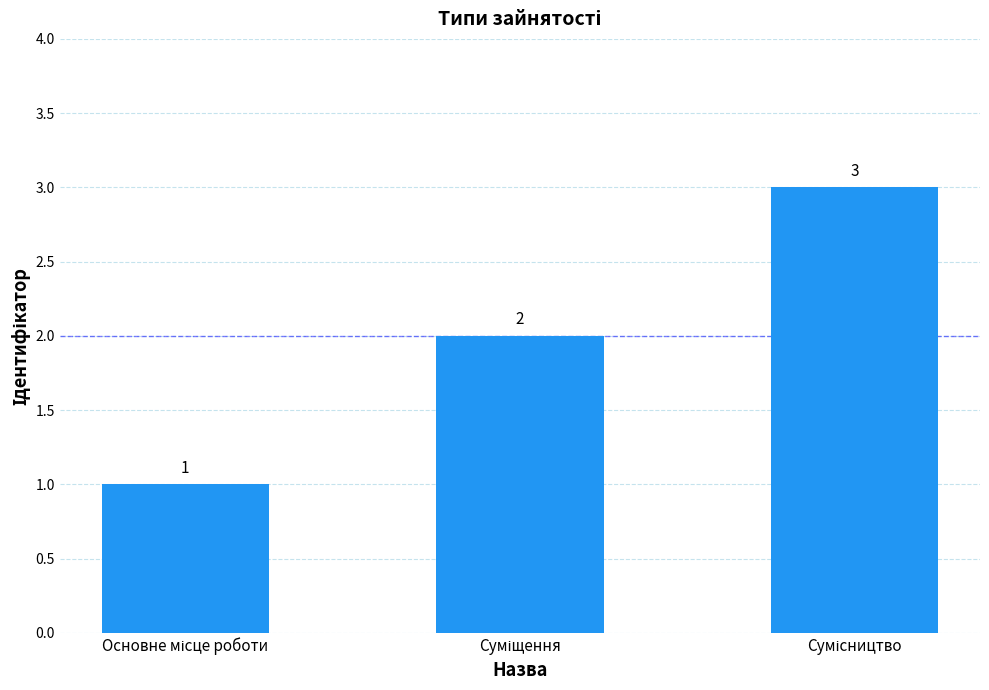

What is the value of the 2nd bar from the left?

2